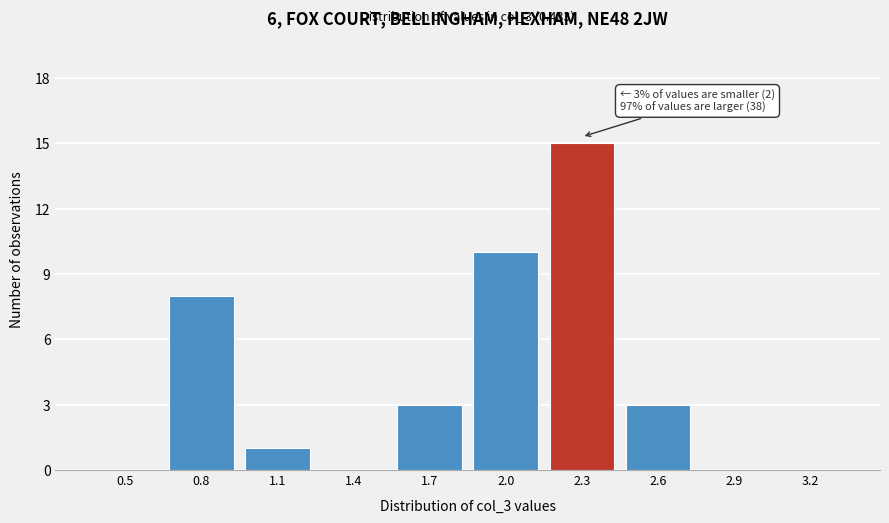

Reading left to right, extract all data points from this chart.

0.5=0	0.8=8	1.1=1	1.4=0	1.7=3	2.0=10	2.3=15	2.6=3	2.9=0	3.2=0